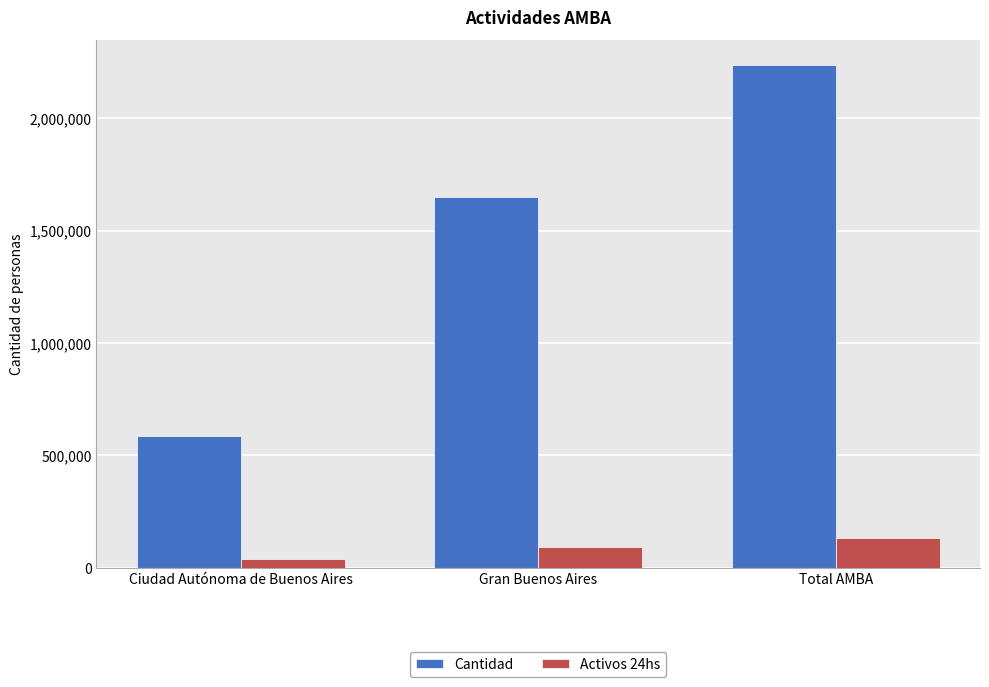

How many data points in Cantidad are less than 1650788?

1